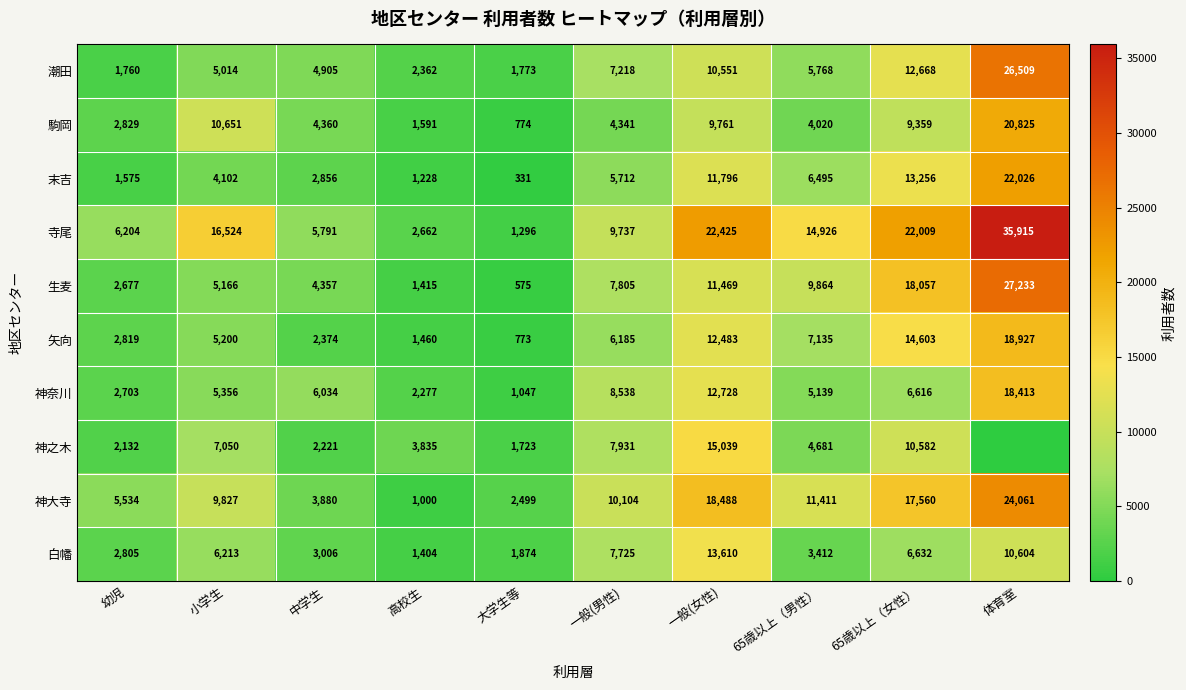

List the labels in order of 神奈川 value, largest first.

体育室, 一般(女性), 一般(男性), 65歳以上（女性）, 中学生, 小学生, 65歳以上（男性）, 幼児, 高校生, 大学生等